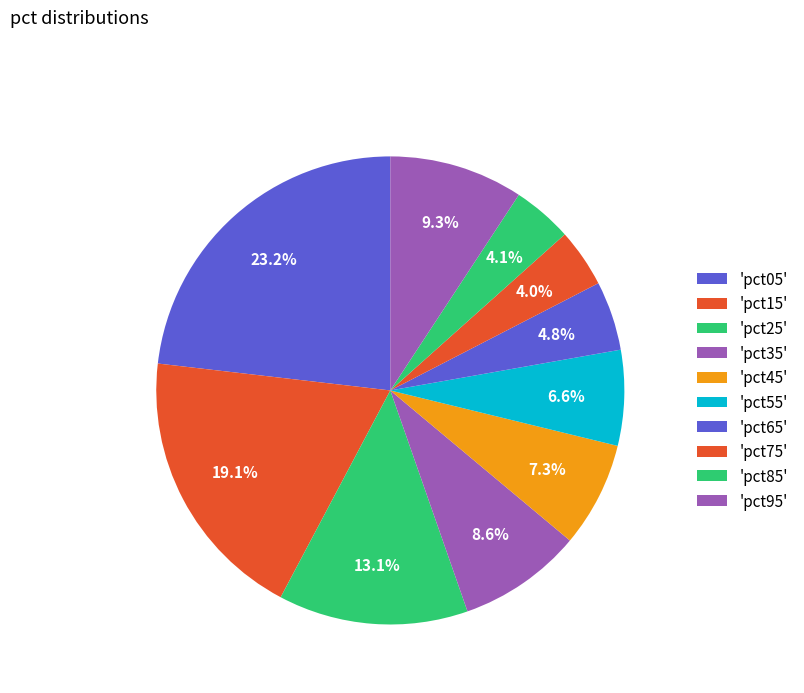

Which slice is the smallest?

pct75